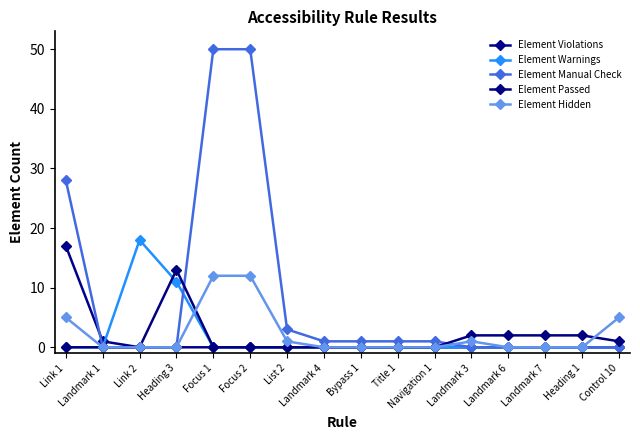

The Element Manual Check series shows -21 at Control 10. True or false?

False